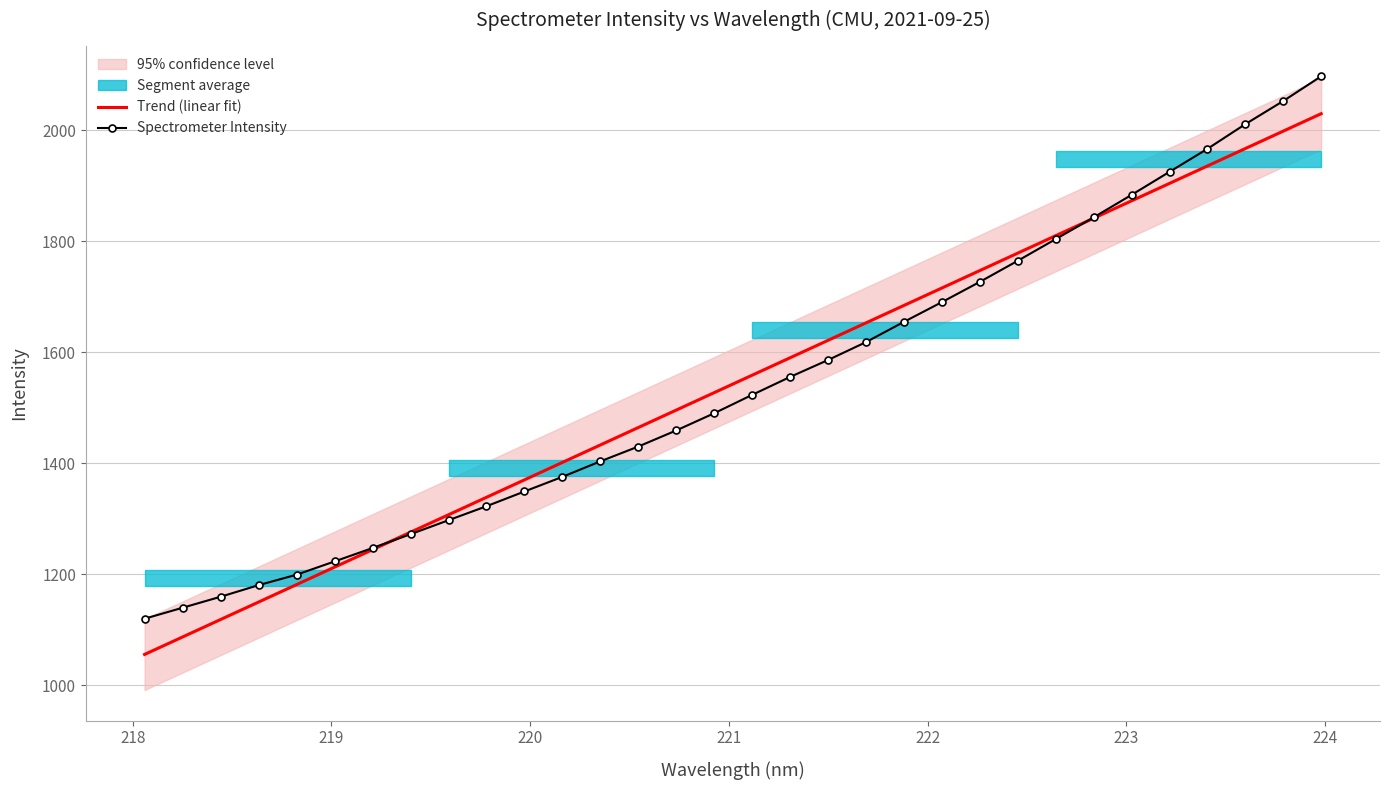

What is the maximum value for Trend (linear fit)?

2029.8